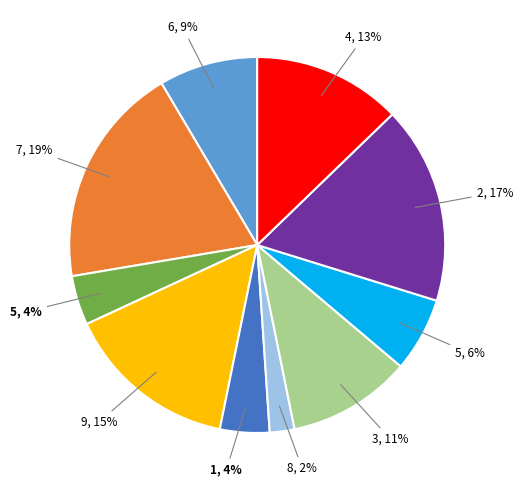

To the nearest percent, what is the average slice percentage?

10%